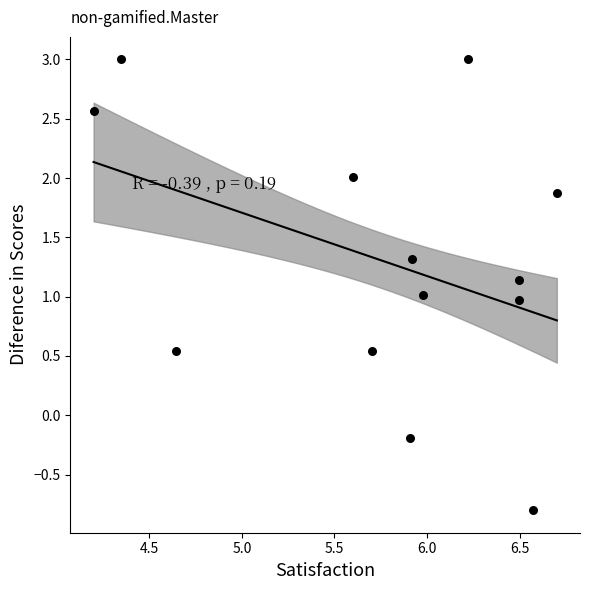

What is the range of Y values (max minus min)?

3.8